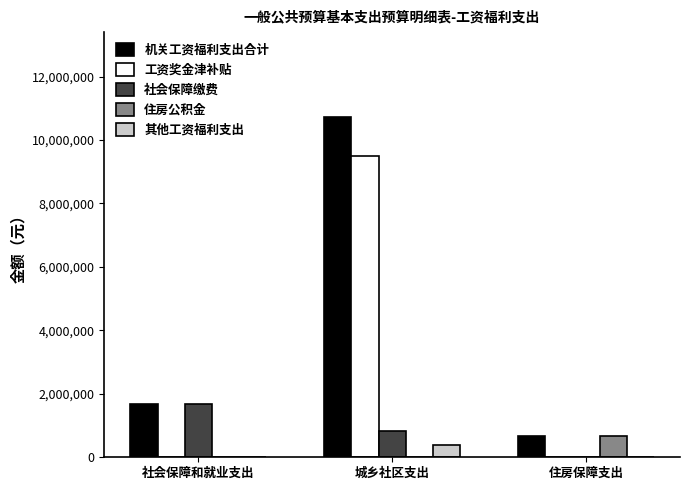

What is the spread (max minus min) of values at 城乡社区支出?

10719992.3